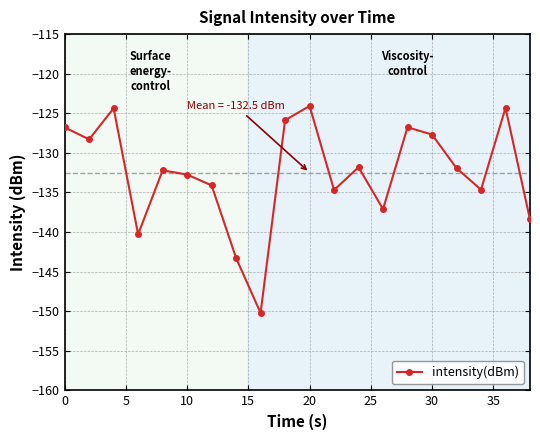

What is the sum of all values?

-2649.7